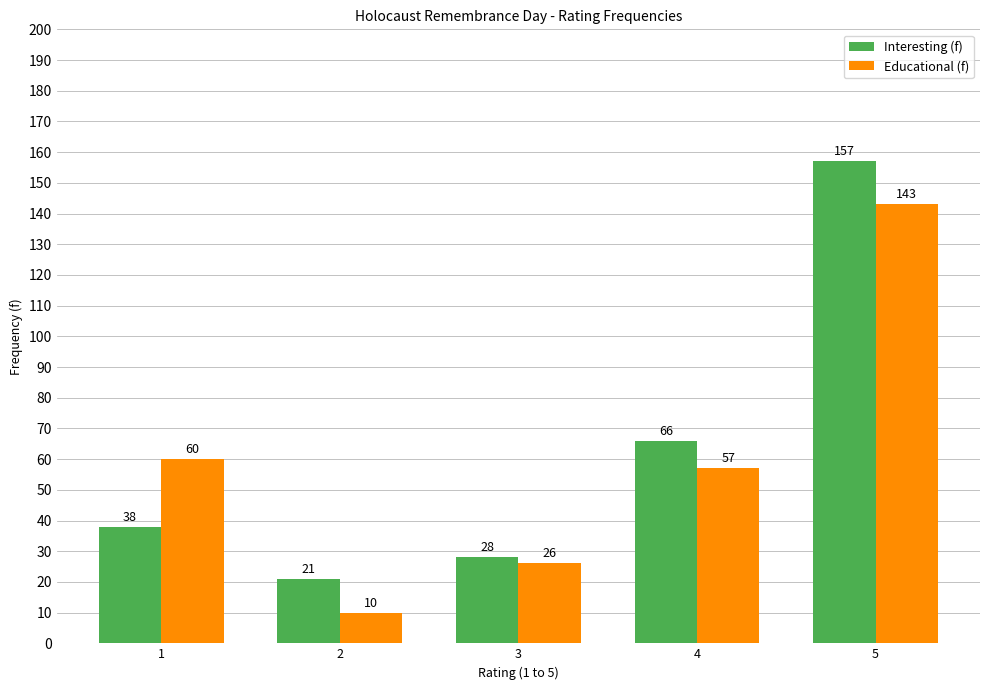

What is the total value across all series at 4?

123